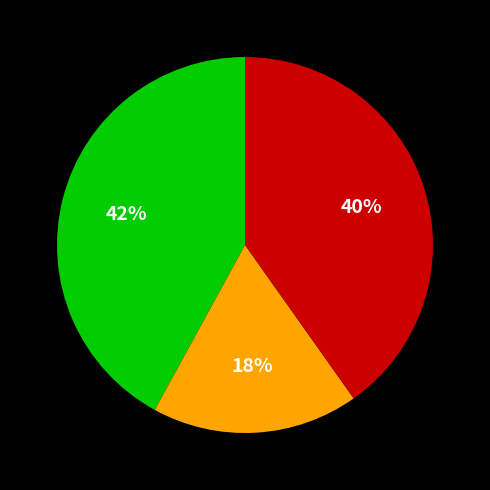

To the nearest percent, what is the difference between the largest and smallest slice percentages?

24%